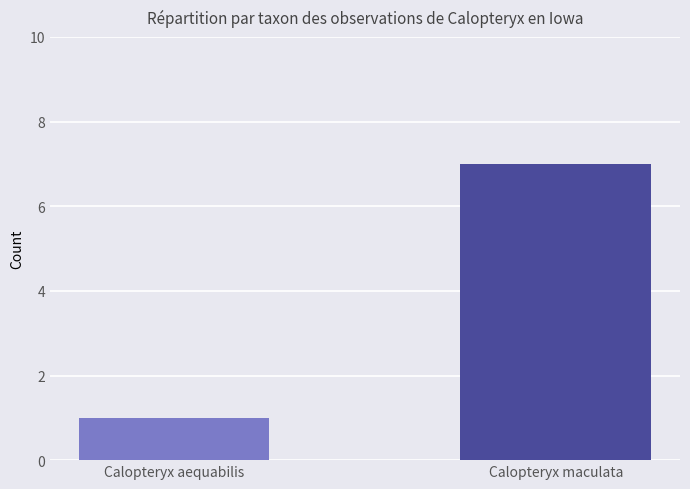

List the labels in order of value, smallest first.

Calopteryx aequabilis, Calopteryx maculata